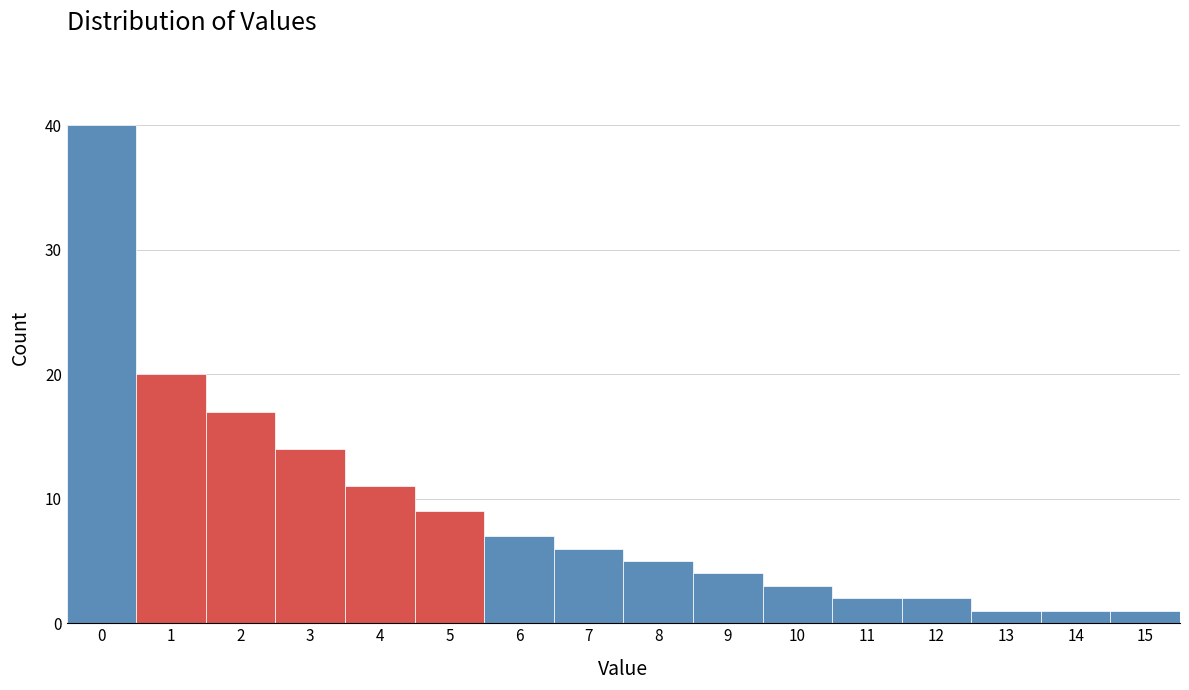

Reading left to right, extract all data points from this chart.

40	20	17	14	11	9	7	6	5	4	3	2	2	1	1	1